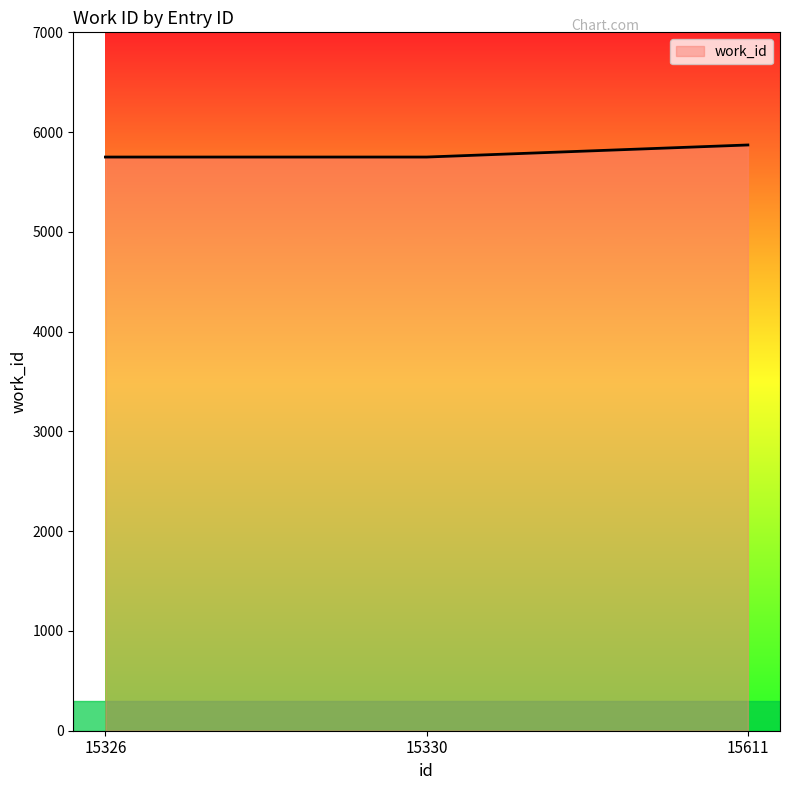

Count the number of values greater than 5750.

1